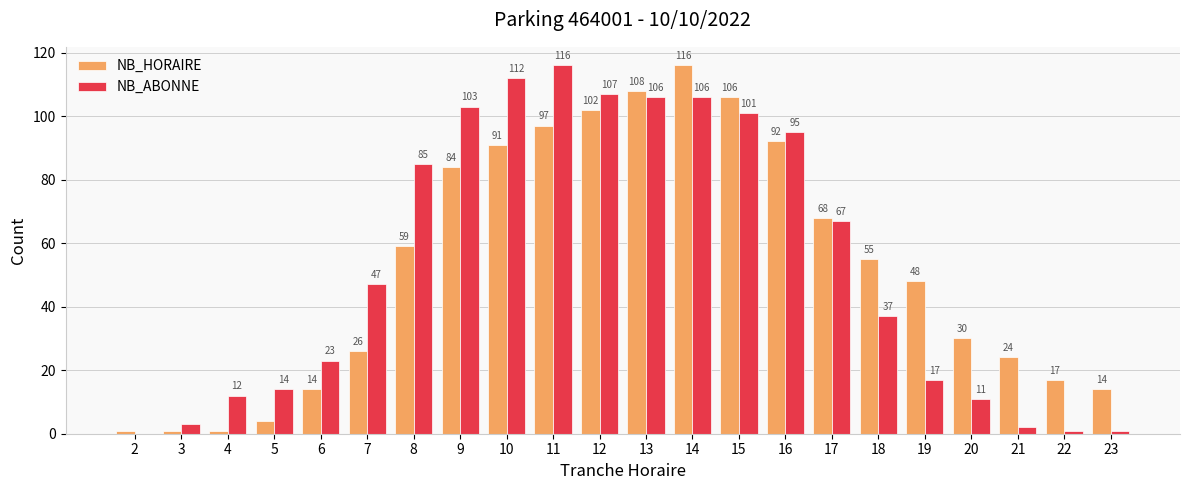

What is the difference between the NB_HORAIRE values at 6 and 18?

41